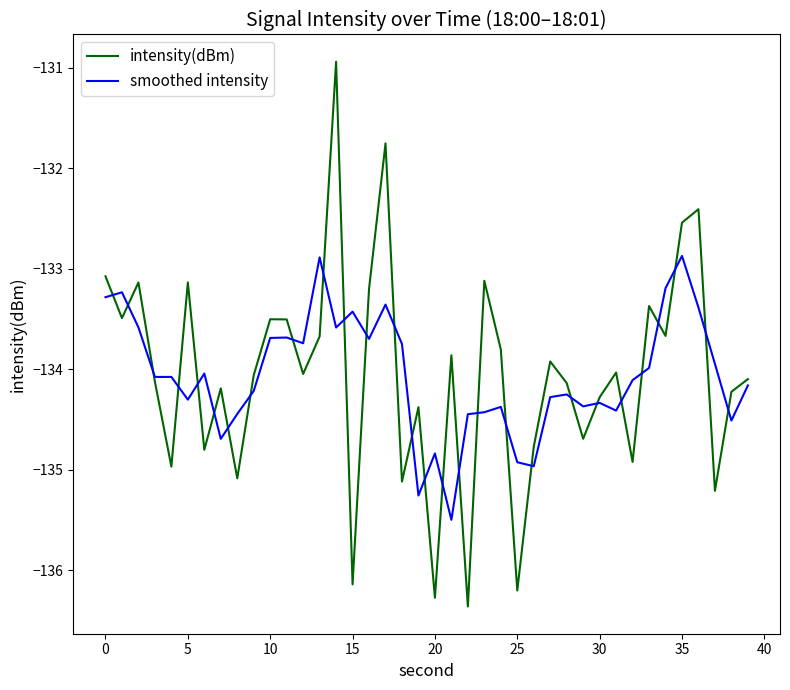

Which series has the widest spread of values?

intensity(dBm)